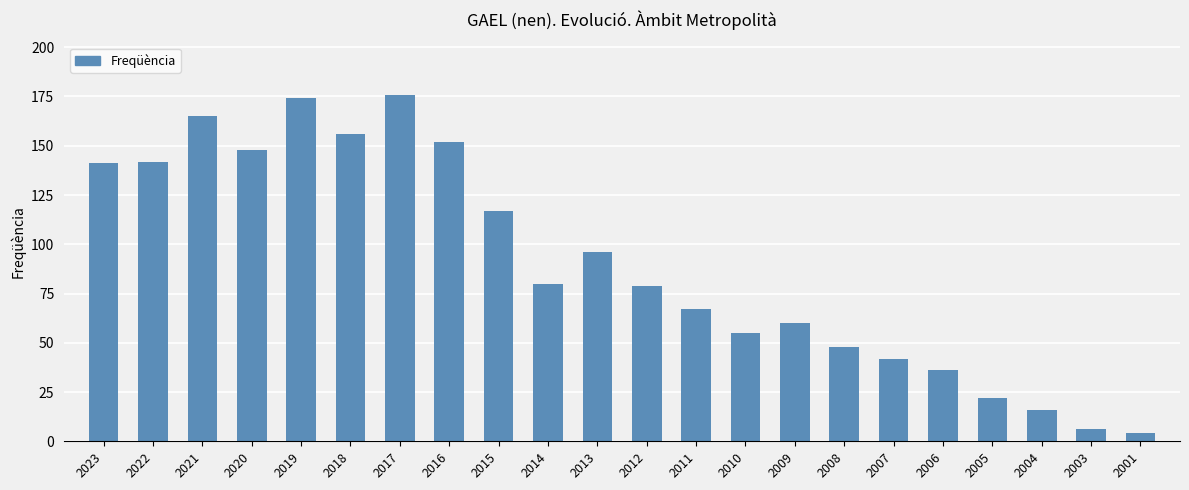

What is the average value?

90